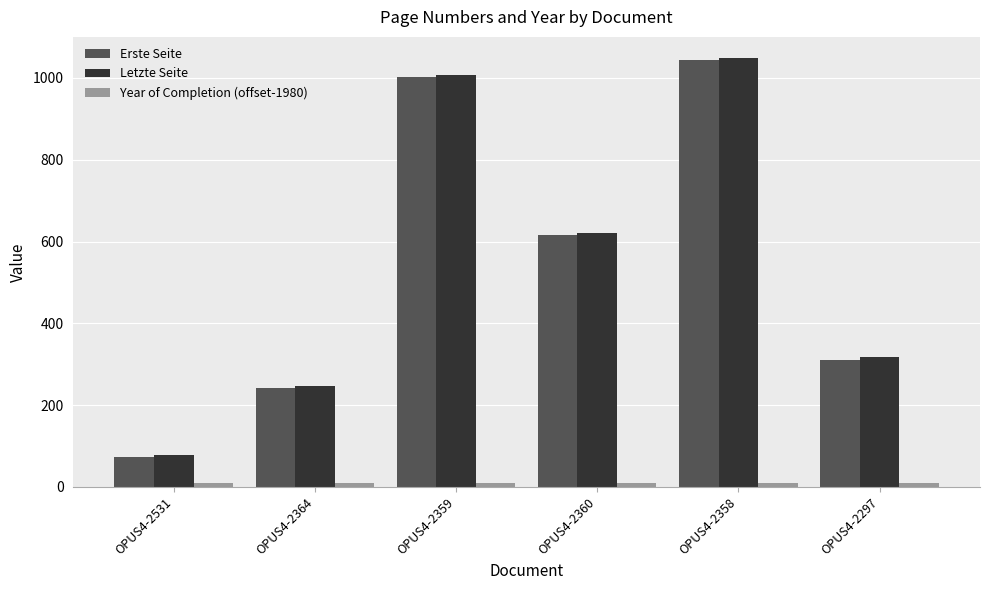

At how many categories does at least one series exceed 436?

3